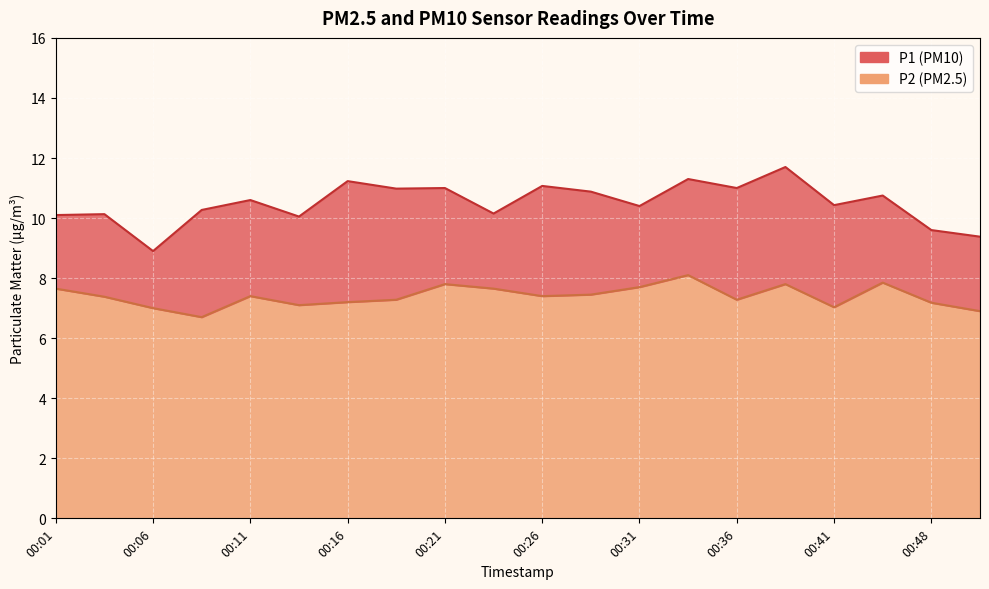

Count the number of data series in this chart.

2